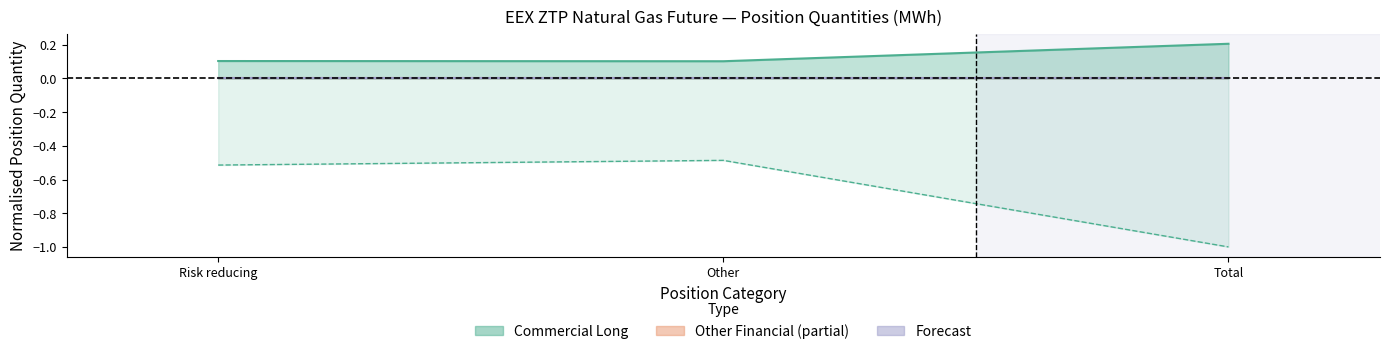

Count the number of categories in the chart.

3